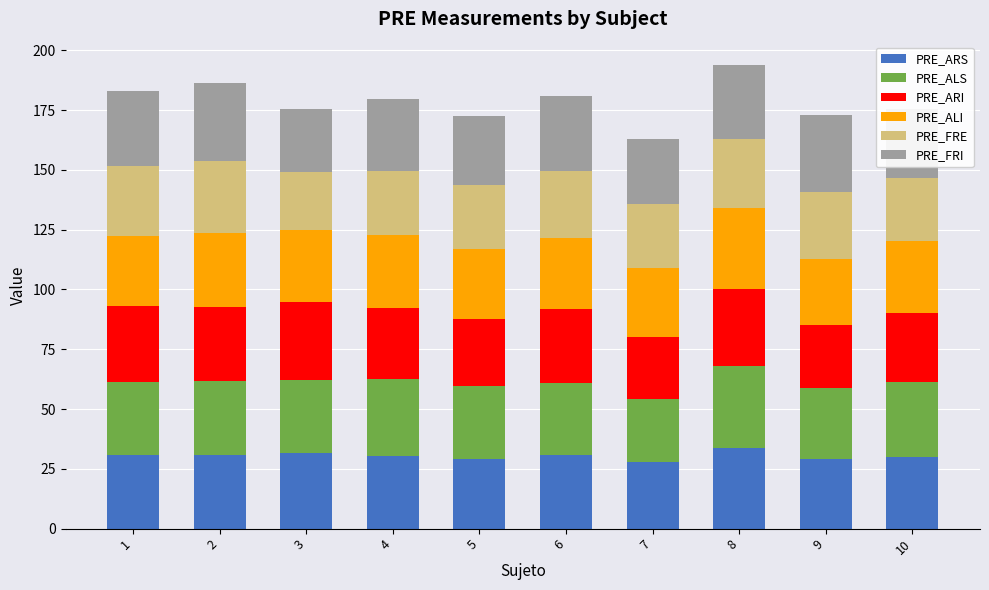

How many bars are there in total?

10